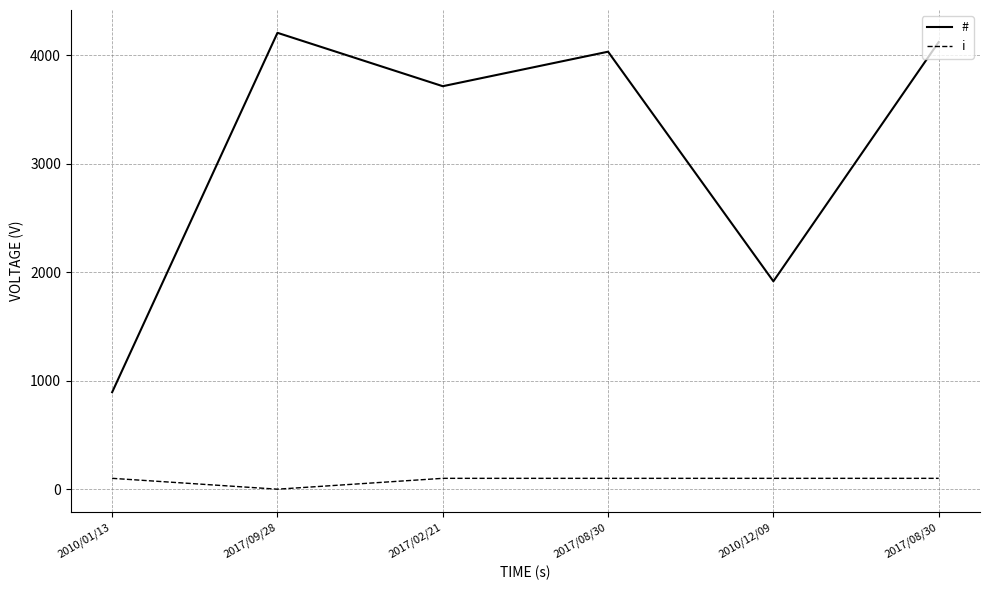

At which category does # reach its first local peak?

2017/09/28